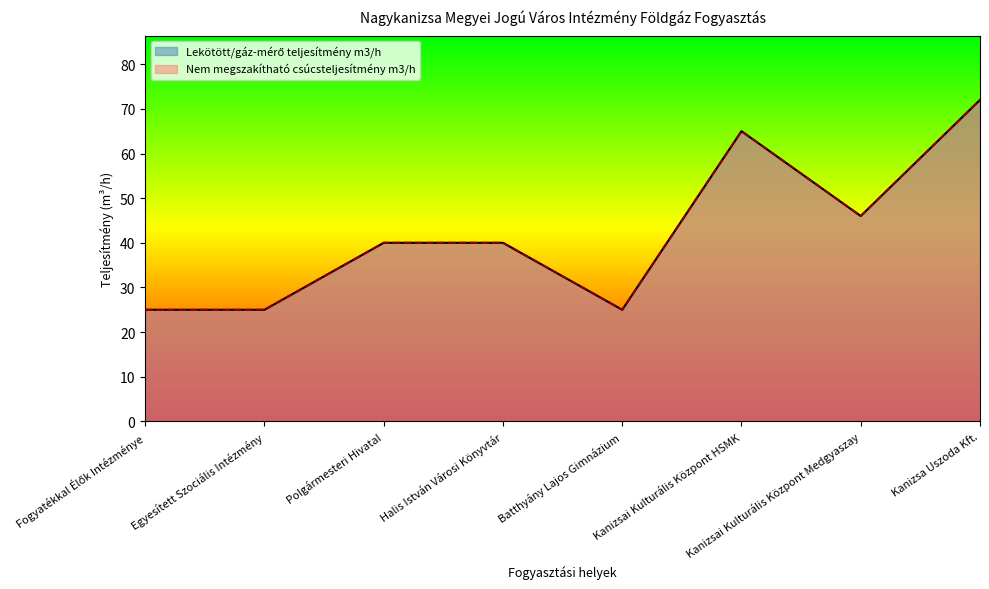

What are all the series names shown in the legend?

Lekötött/gáz-mérő teljesítmény m3/h, Nem megszakítható csúcsteljesítmény m3/h